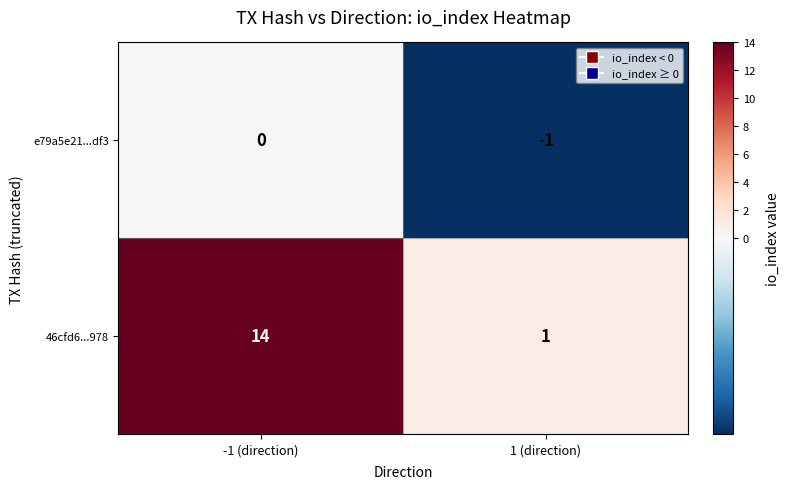

The value of 46cfd6...978 at -1 (direction) is 22. True or false?

False